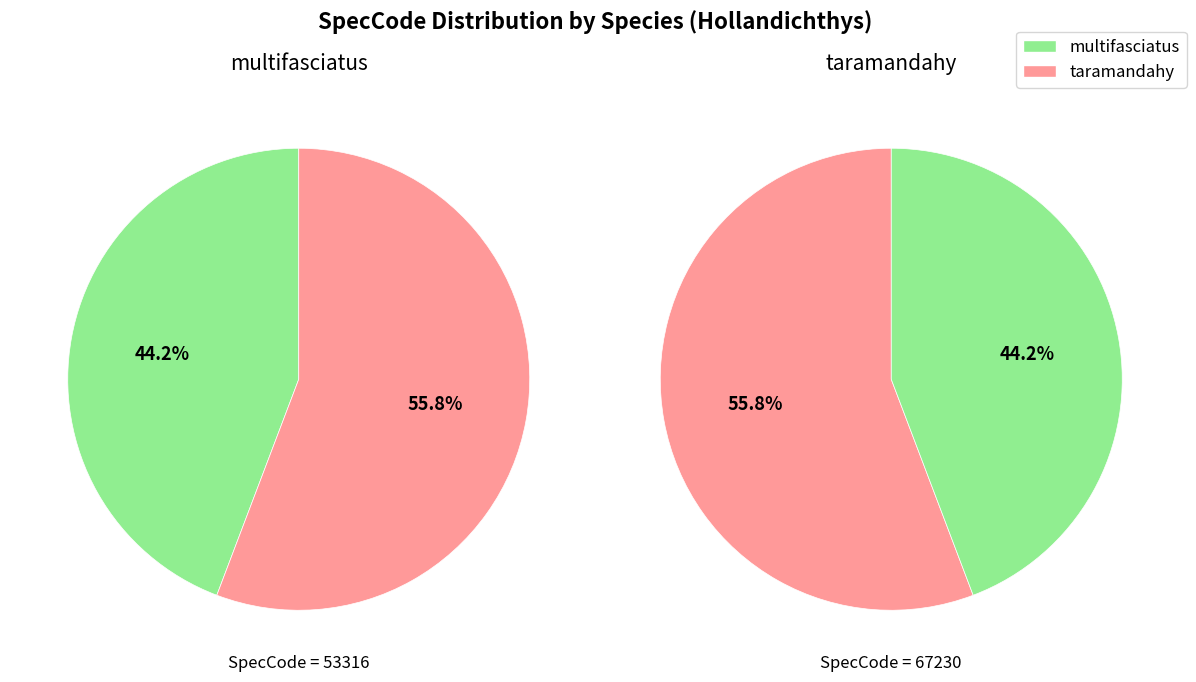

What portion of the pie excludes multifasciatus?

55.8%